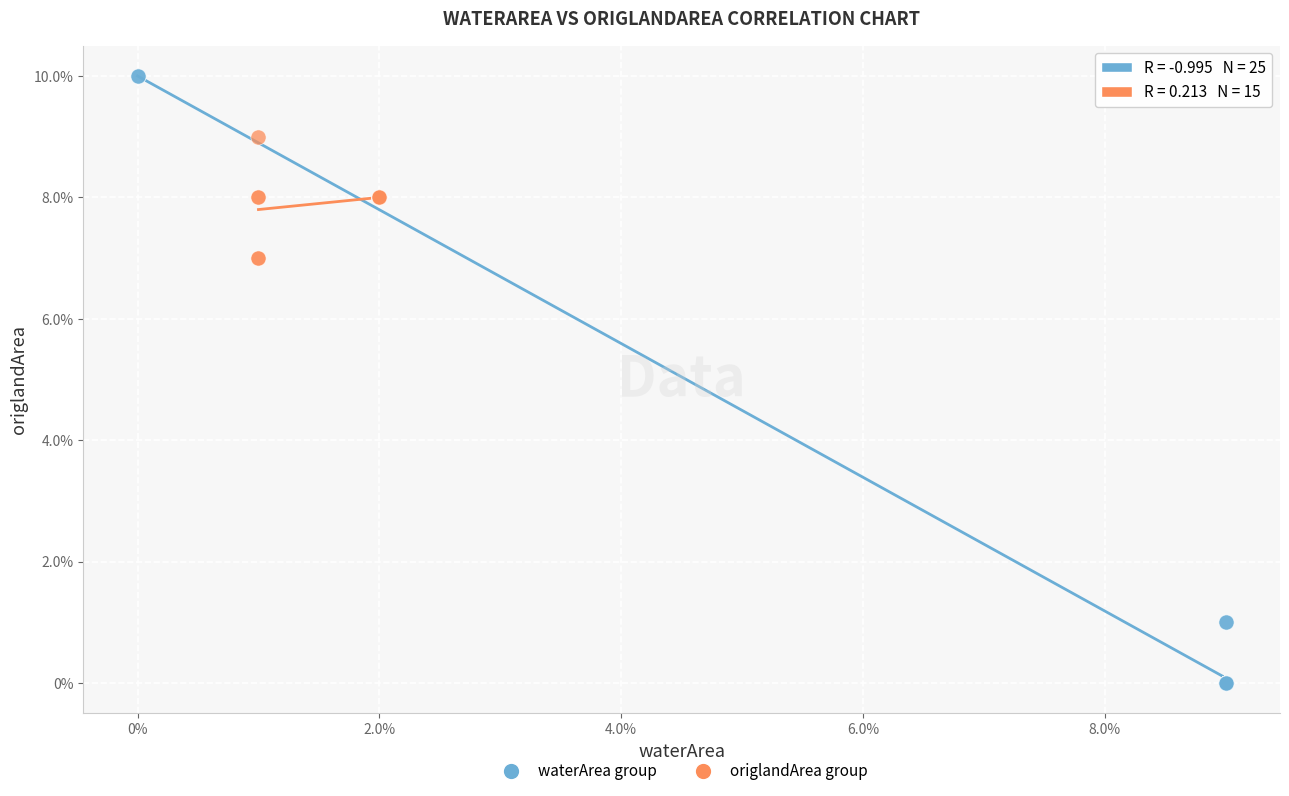

What are all the series names shown in the legend?

waterArea group, origlandArea group